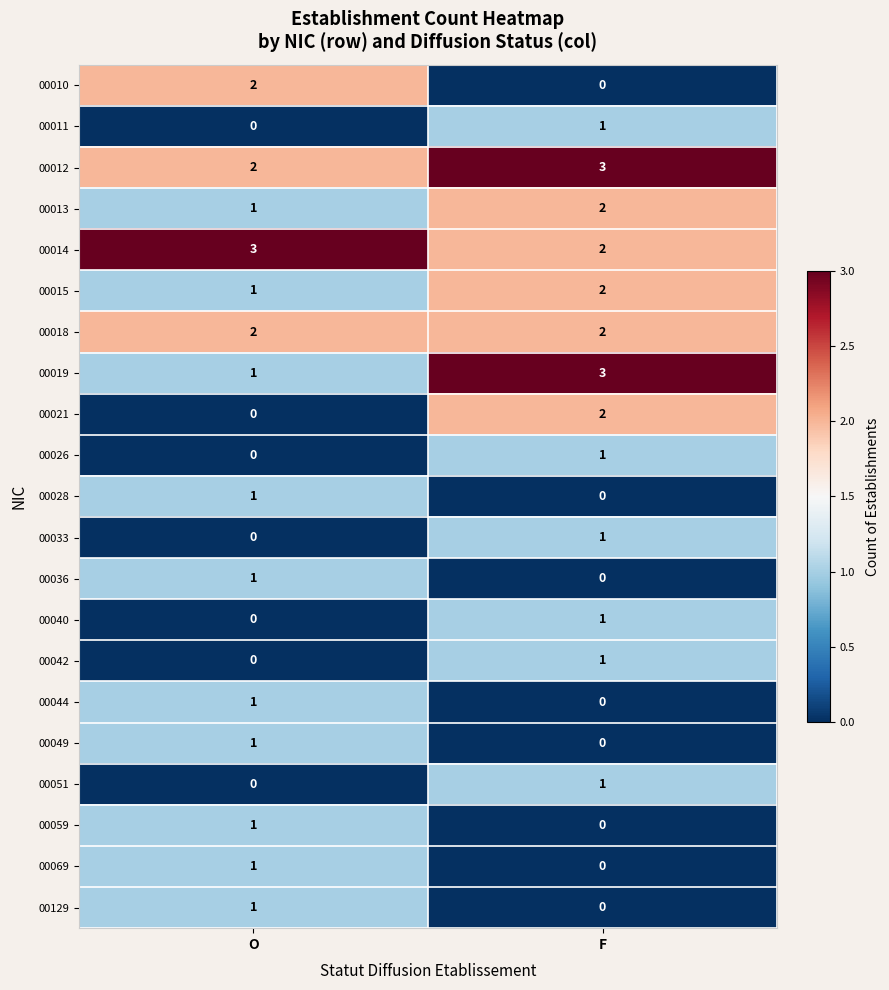

Is it true that 00010 equals 1 at F?

False